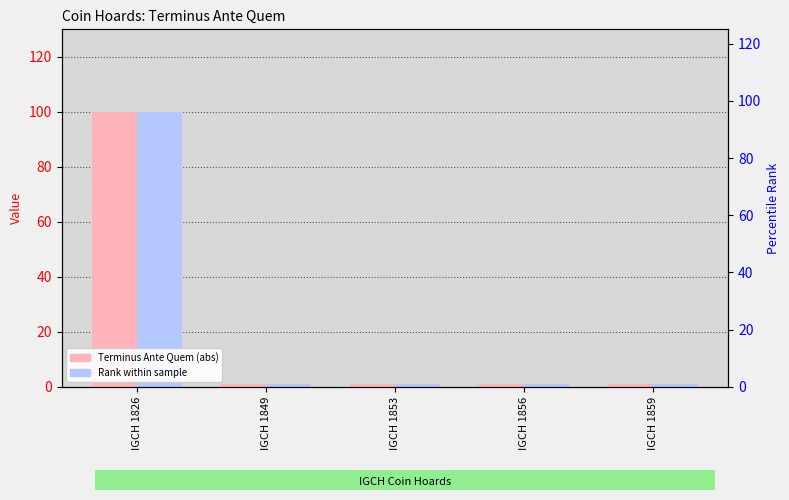

What is the value of the Terminus Ante Quem (abs) bar at the 5th from the left?

1